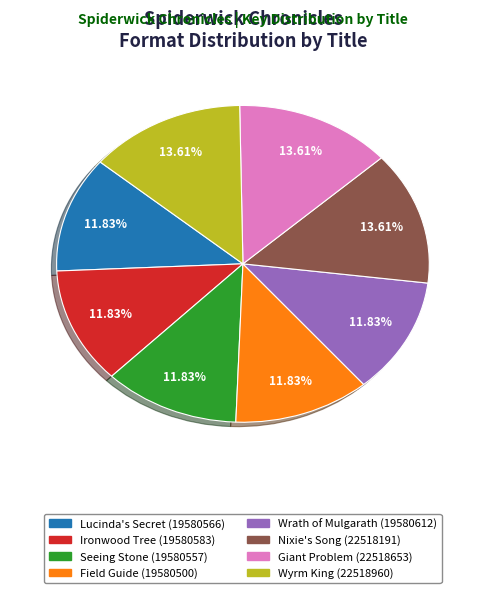

To the nearest percent, what percentage of the pie is Wrath of Mulgarath?

12%